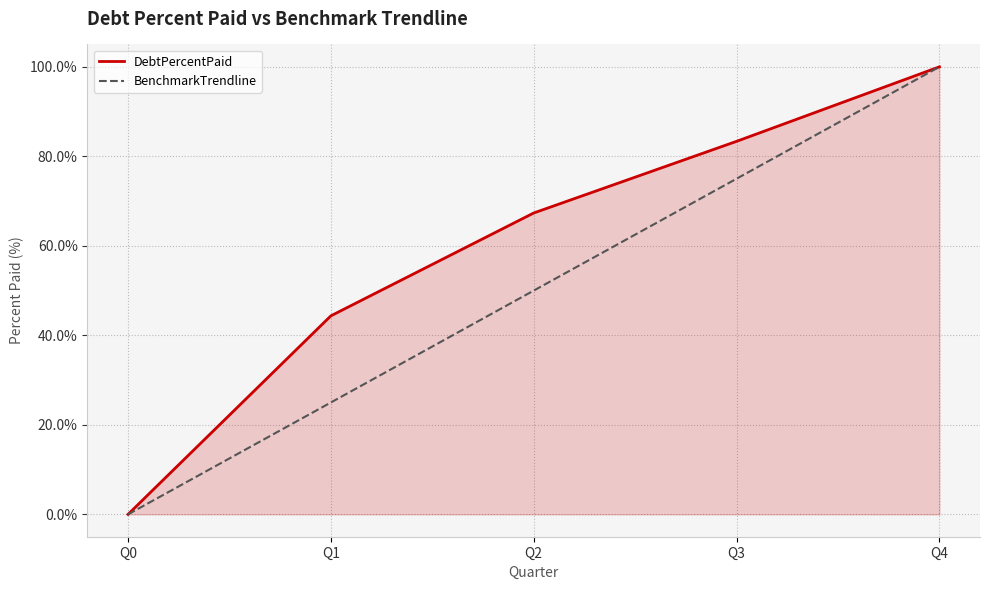

Rank the series by their average value, from lowest to highest.

BenchmarkTrendline, DebtPercentPaid